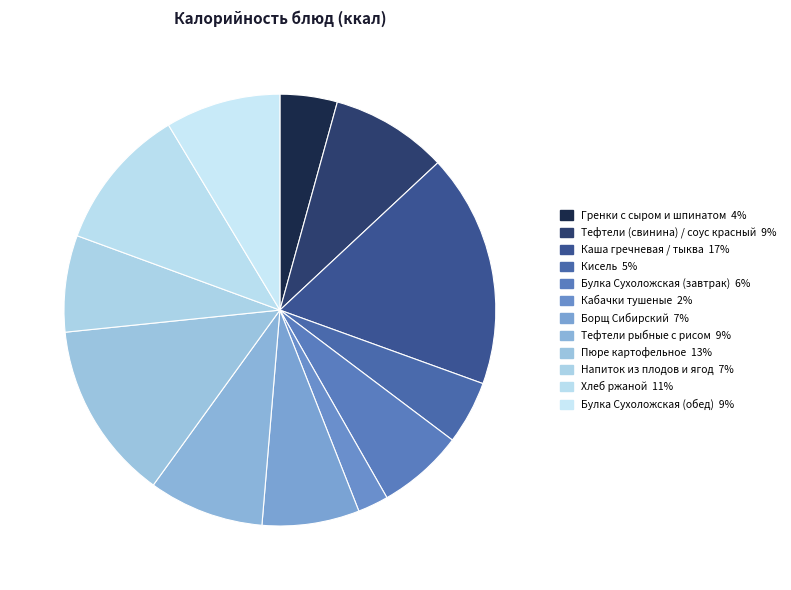

What percentage is the Тефтели (свинина) / соус красный slice, to the nearest percent?

9%